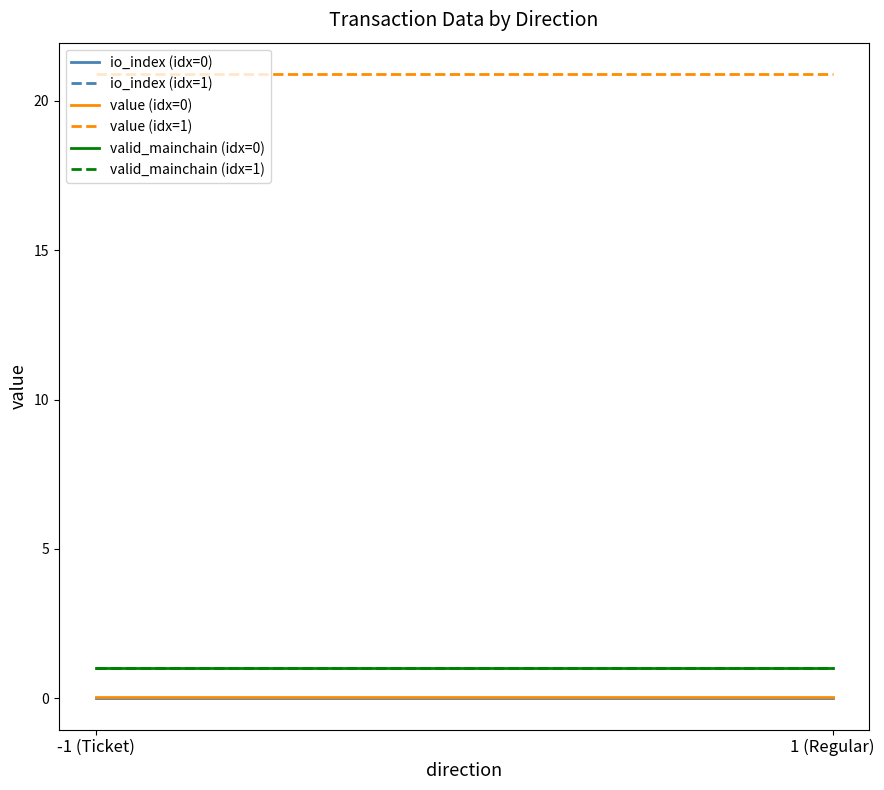

Which series has the largest total across all categories?

value (idx=1)